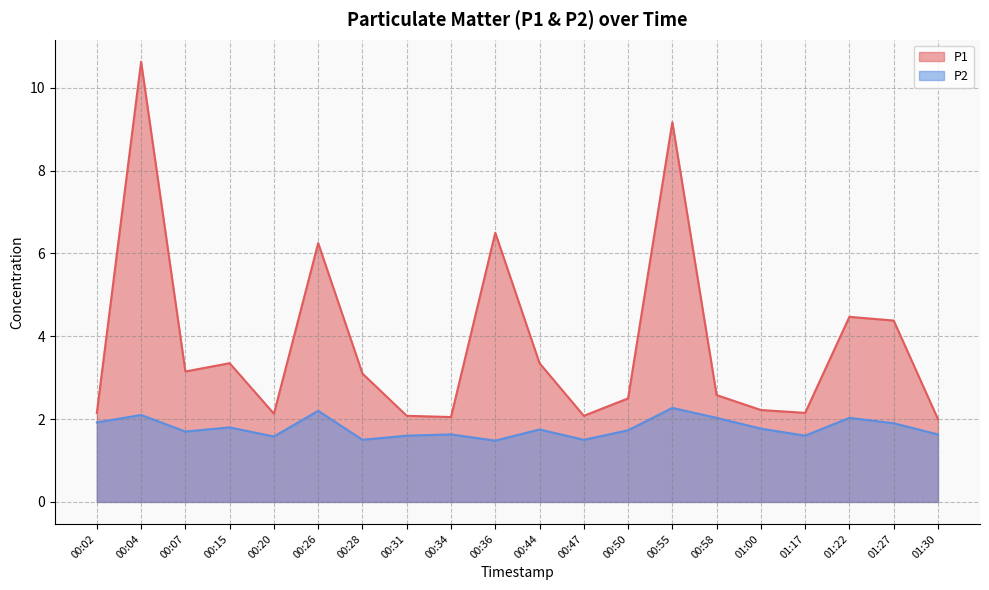

The value of P1 at 00:26 is 8.7. True or false?

False